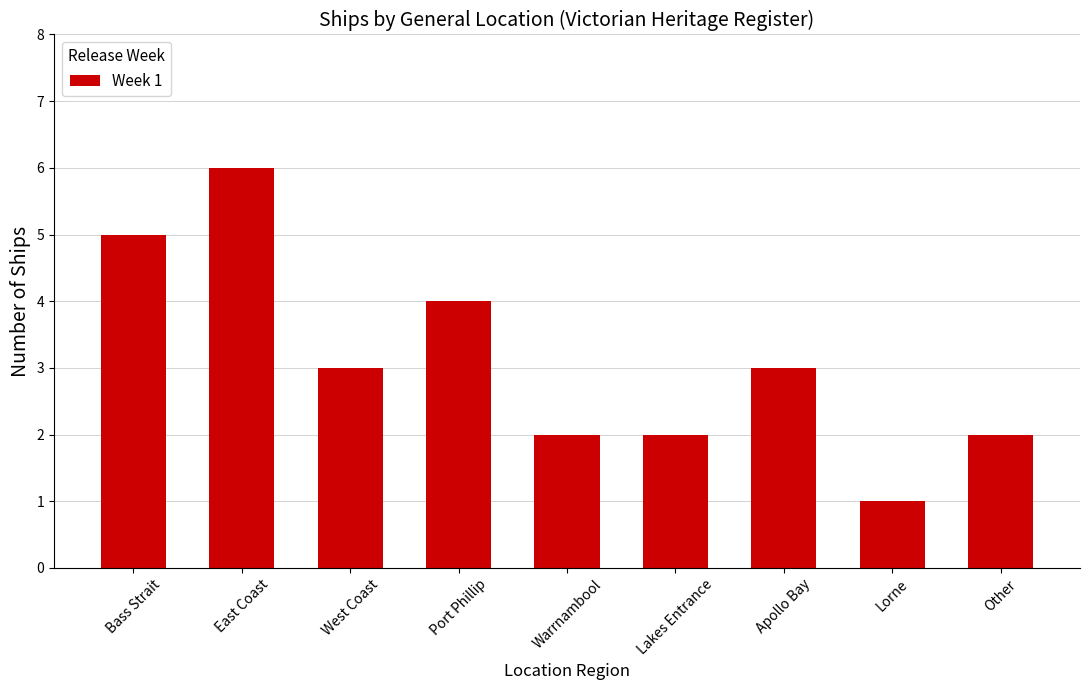

What is the label of the 3rd bar from the left?

West Coast